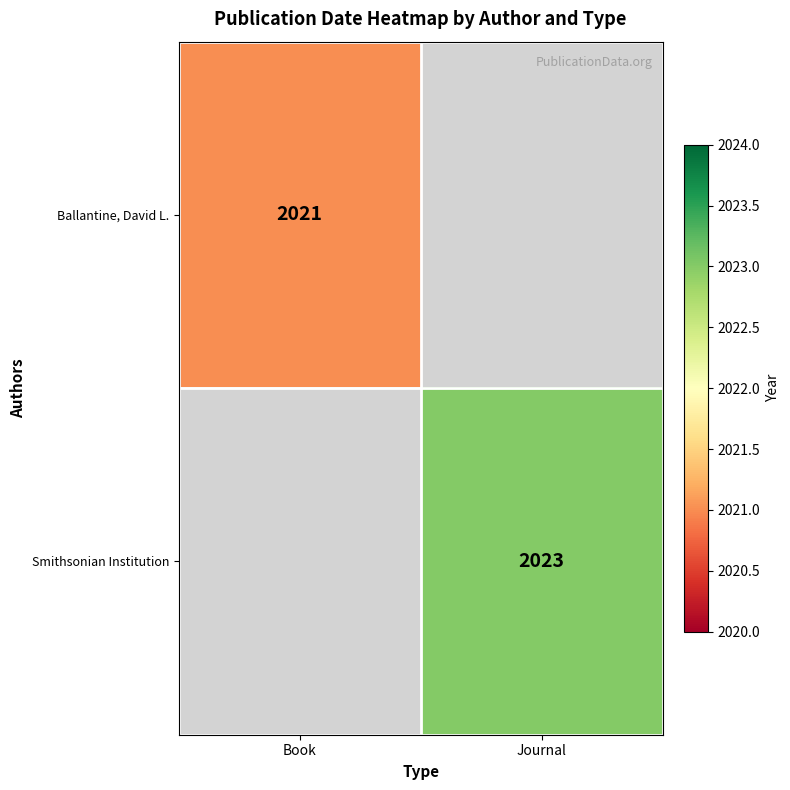

Is it true that Smithsonian Institution equals 631 at Journal?

False